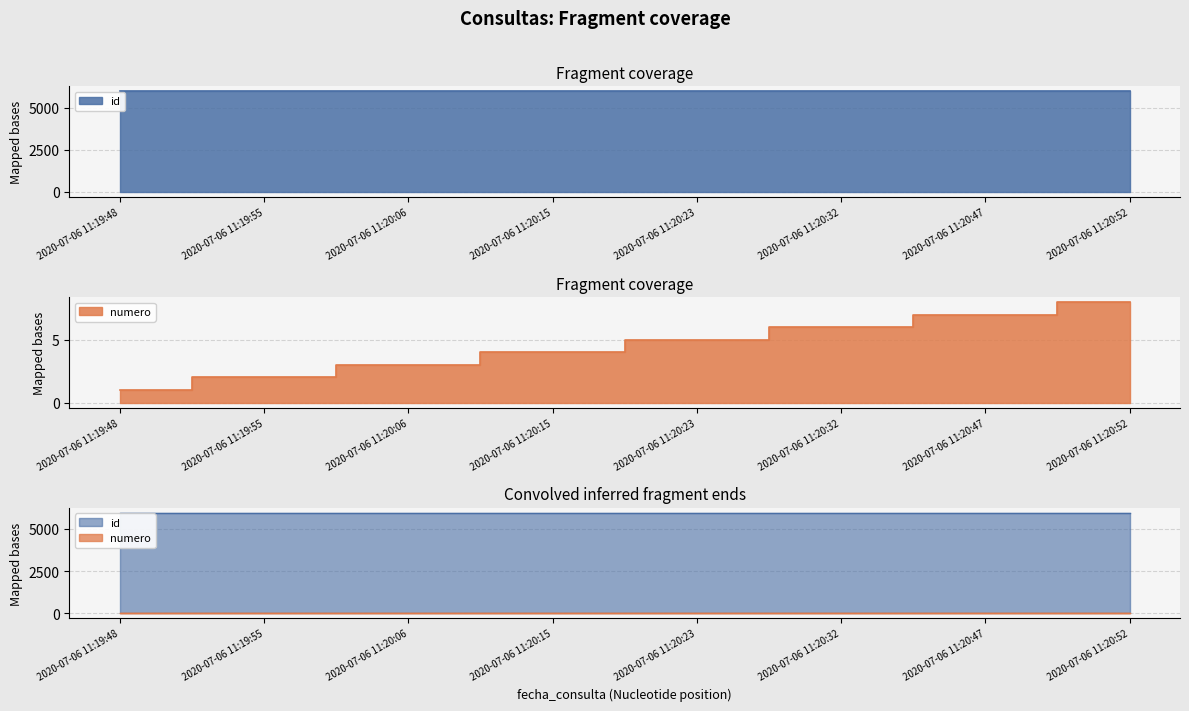

What position from the left is 2020-07-06 11:20:52?

8